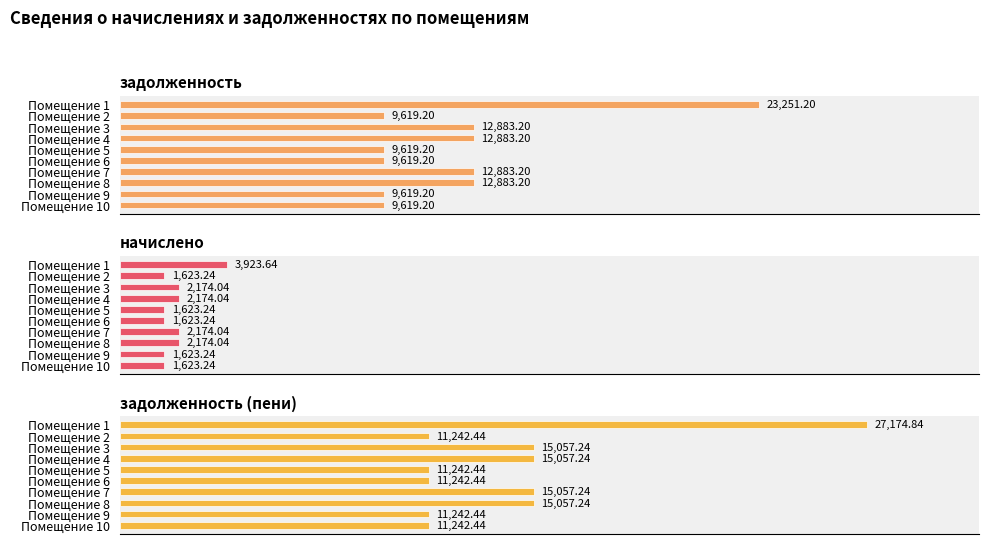

What is the sum of all задолженность (пени) values?

143616.0